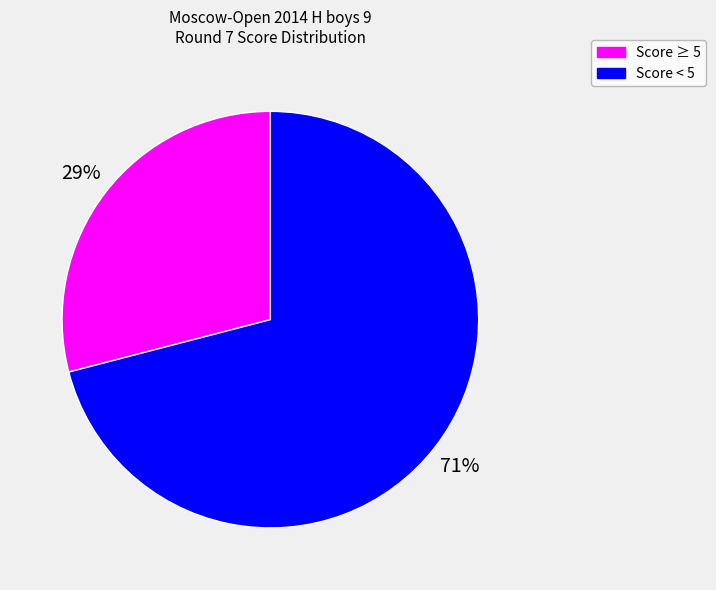

Rank the categories by value from lowest to highest.

Score ≥ 5, Score < 5